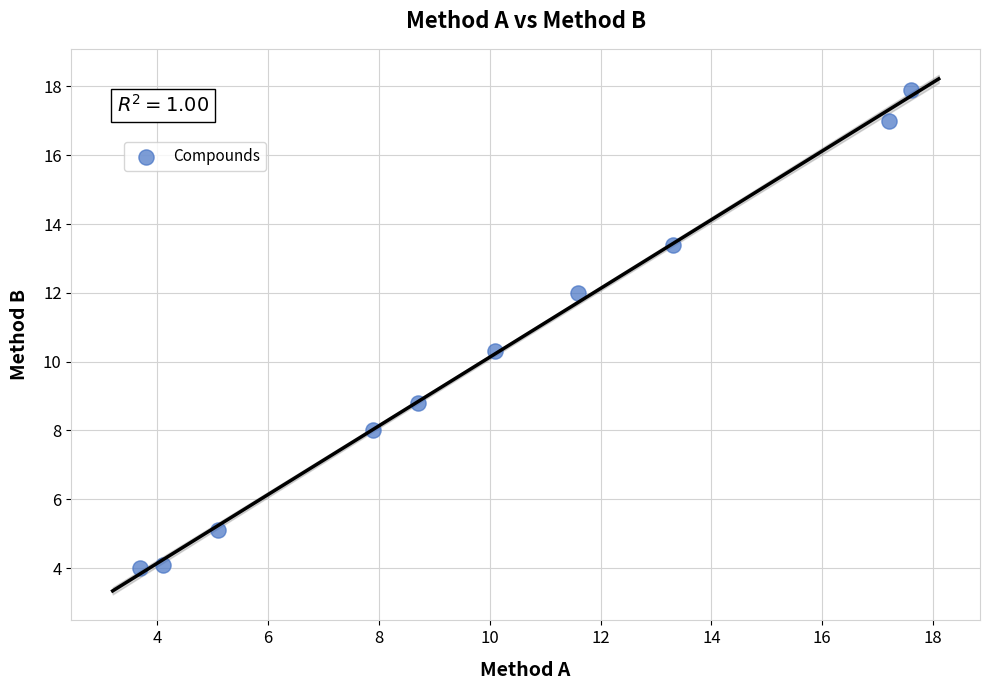

What Y value in the scatter plot is closest to 10?

10.3